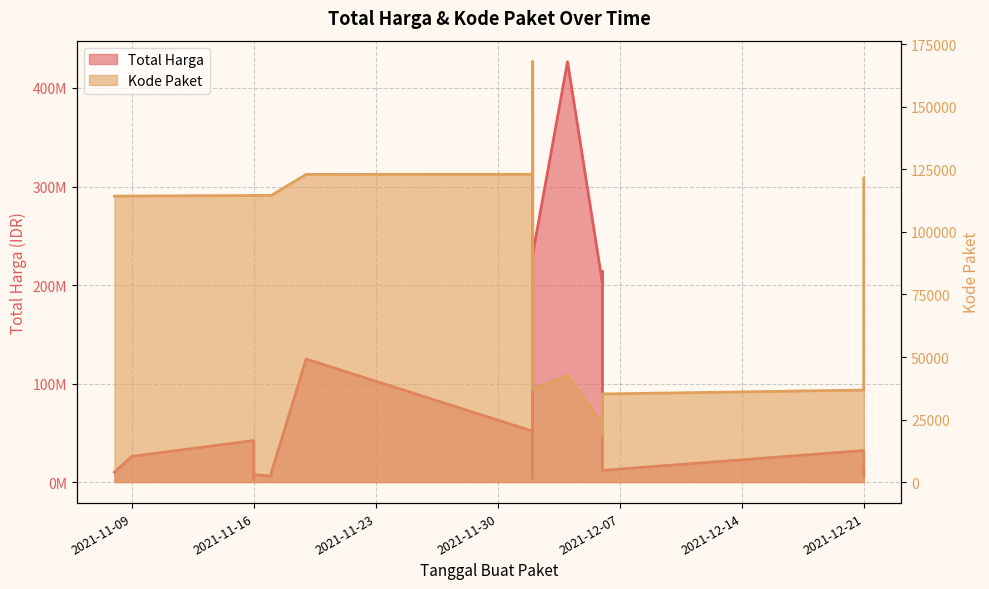

At which label does Total Harga first exceed 15125000?

2021-11-09